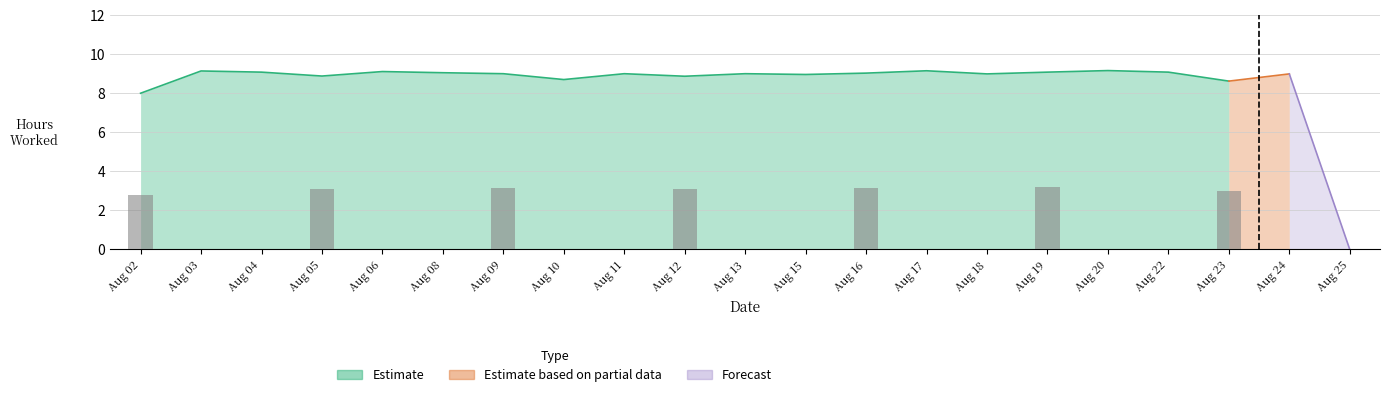

What is the value of the 19th bar from the left?

8.6